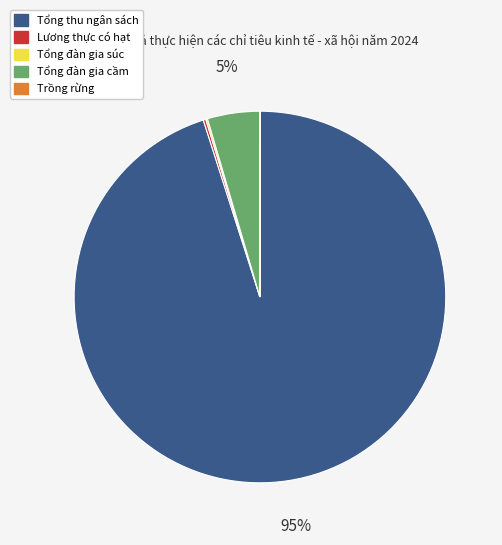

Is there any slice that represents more than half of the pie?

Yes